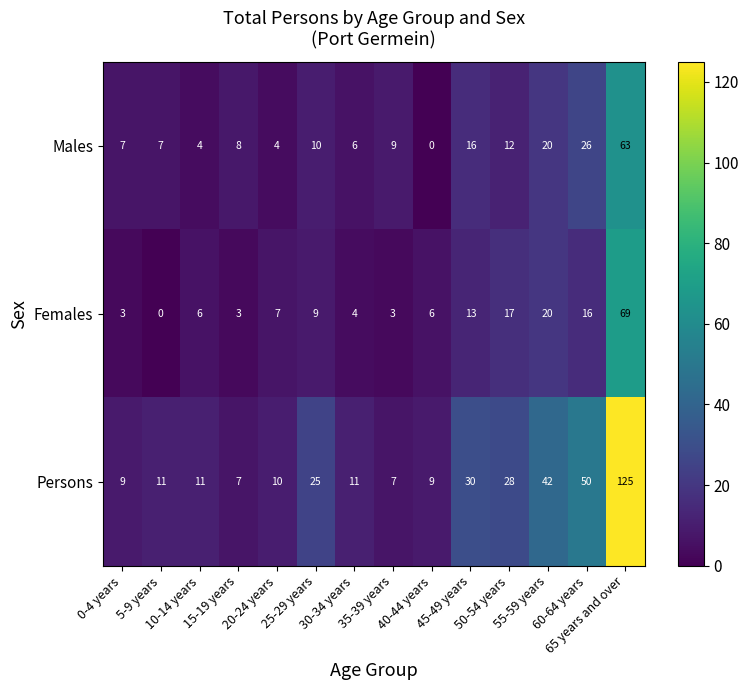

Which series has the largest total across all categories?

Persons